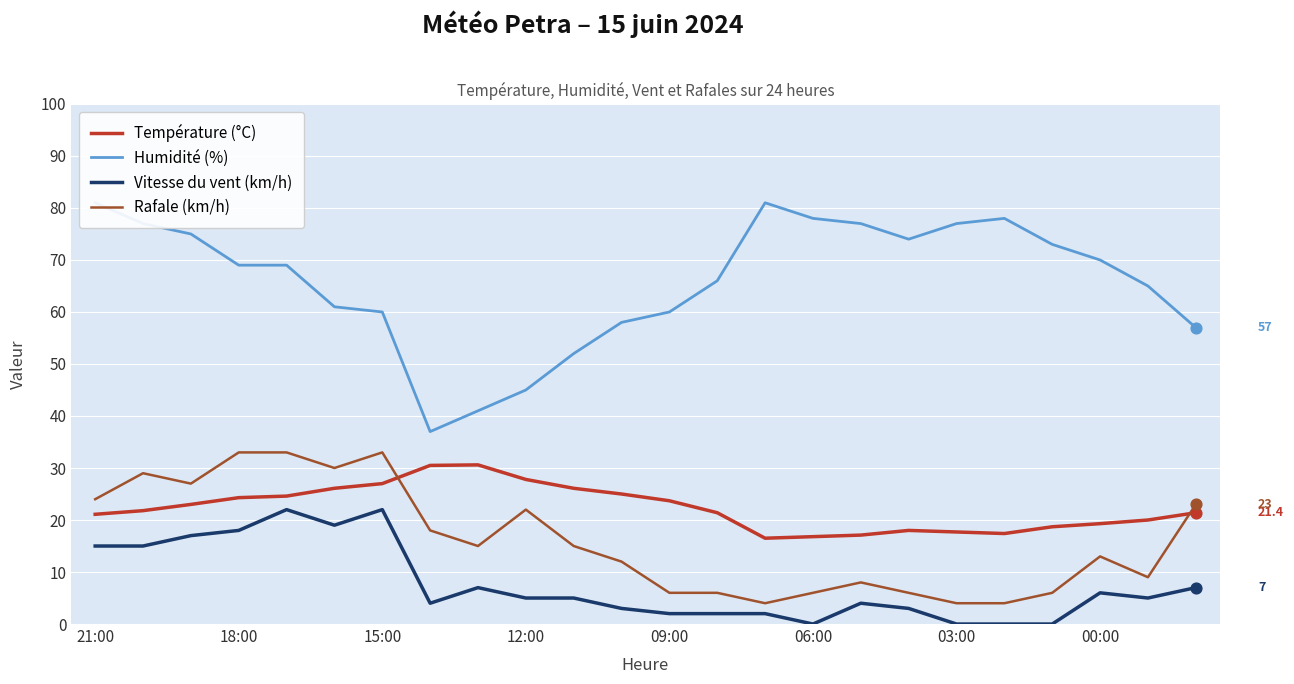

Which series reaches the maximum Y coordinate?

Humidité (%)